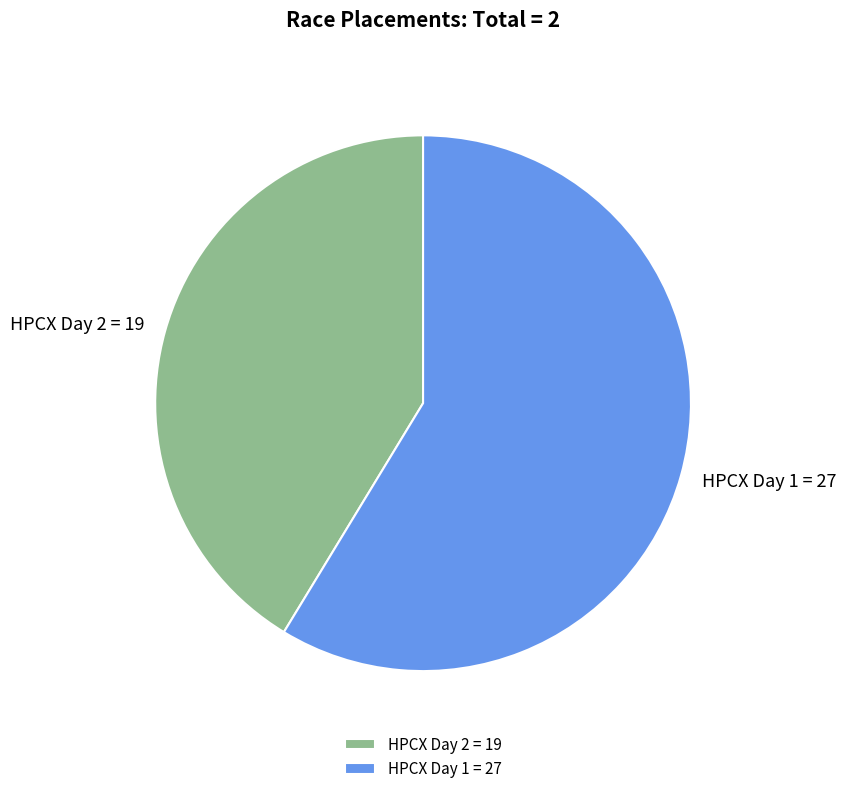

Rank the categories by value from lowest to highest.

HPCX Day 2, HPCX Day 1